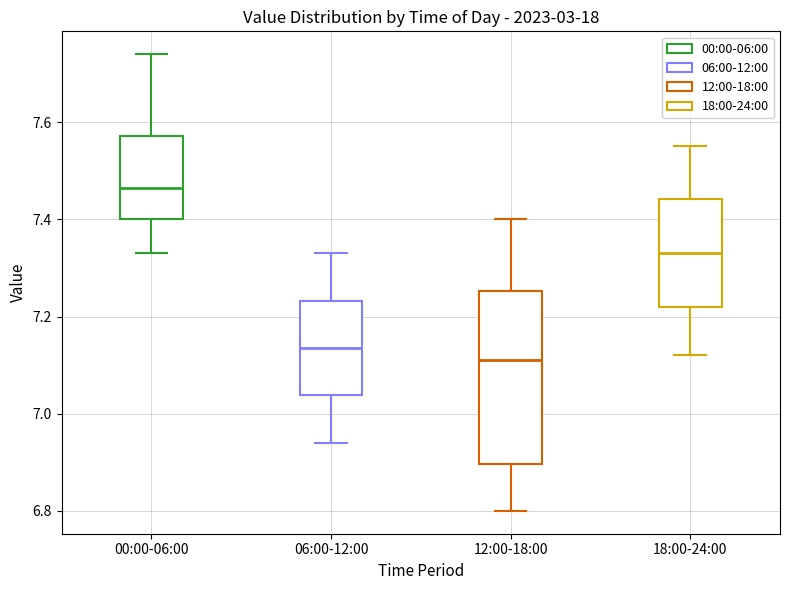

Reading left to right, transcribe this box plot: for each box, give where its median line is, the range the box spans, and where its two whiskers end, as read against the y-axis. The values are not printed on the chart, so give them approximately, as read against the axis.

00:00-06:00: median 7.46, box 7.40 to 7.58, whiskers 7.34 to 7.74
06:00-12:00: median 7.14, box 7.04 to 7.24, whiskers 6.94 to 7.34
12:00-18:00: median 7.12, box 6.90 to 7.26, whiskers 6.80 to 7.40
18:00-24:00: median 7.34, box 7.22 to 7.44, whiskers 7.12 to 7.56